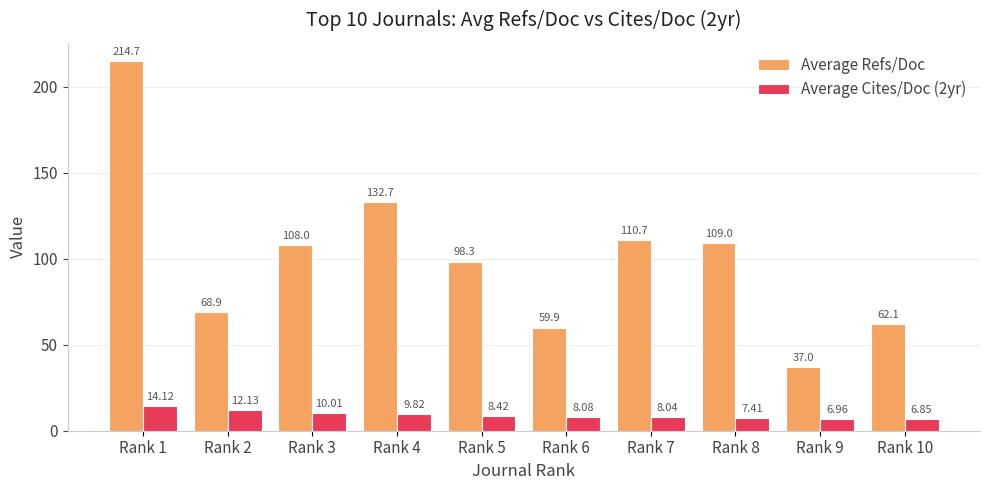

What is the value of the Average Refs/Doc bar at the 6th from the left?

59.9